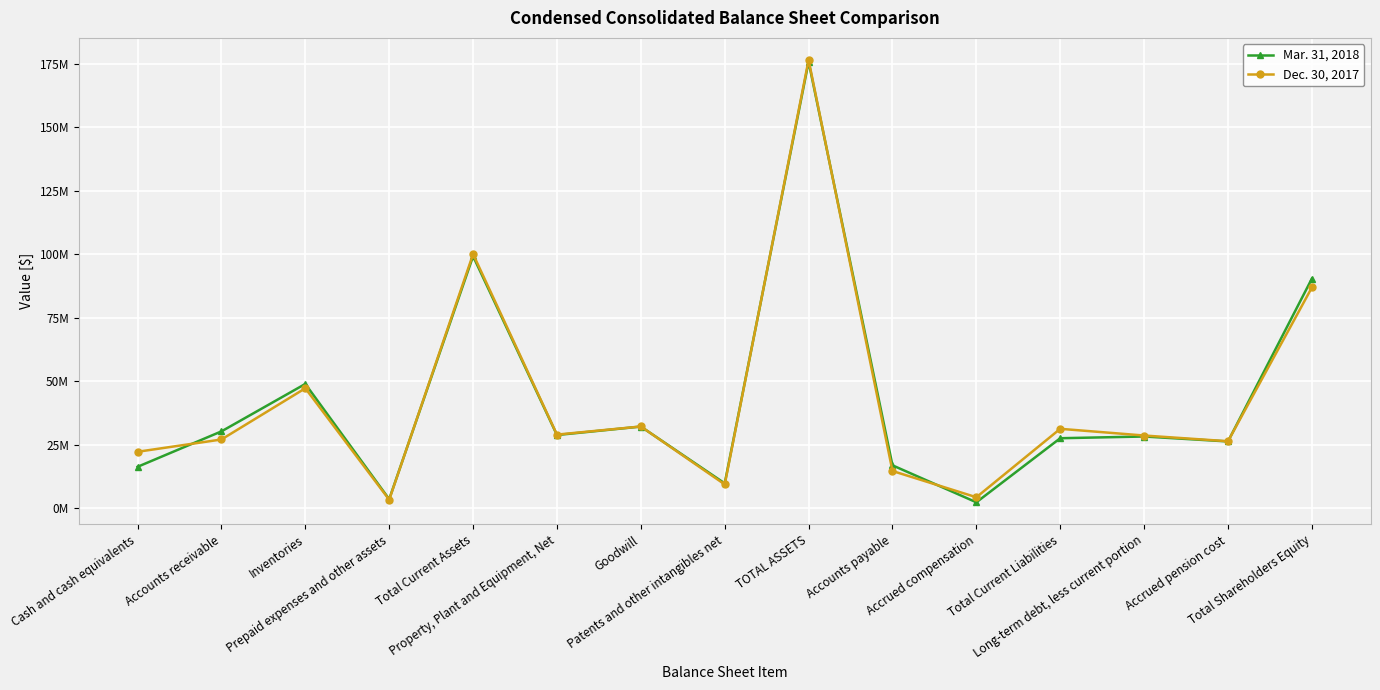

Reading left to right, transcribe all the data shown in this chart.

Mar. 31, 2018: Cash and cash equivalents=16361816	Accounts receivable=30304665	Inventories=48976948	Prepaid expenses and other assets=3615307	Total Current Assets=99258736	Property, Plant and Equipment, Net=28868362	Goodwill=32200916	Patents and other intangibles net=9847216	TOTAL ASSETS=175765778	Accounts payable=16943359	Accrued compensation=2390909	Total Current Liabilities=27612415	Long-term debt, less current portion=28287500	Accrued pension cost=26343088	Total Shareholders Equity=90424960
Dec. 30, 2017: Cash and cash equivalents=22275477	Accounts receivable=27119910	Inventories=47268757	Prepaid expenses and other assets=3401456	Total Current Assets=100065600	Property, Plant and Equipment, Net=29033956	Goodwill=32228891	Patents and other intangibles net=9433596	TOTAL ASSETS=176458397	Accounts payable=14712414	Accrued compensation=4376211	Total Current Liabilities=31314682	Long-term debt, less current portion=28675000	Accrued pension cost=26423429	Total Shareholders Equity=86930590